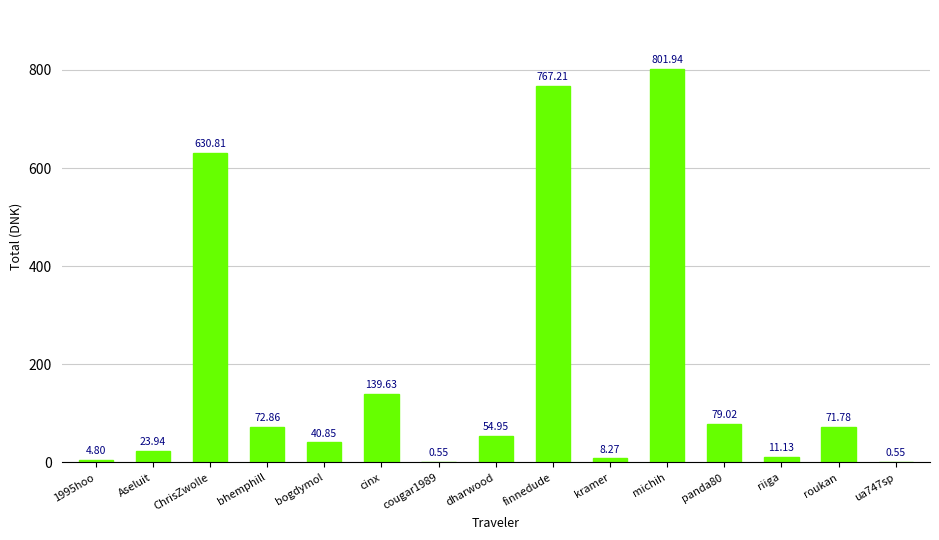

Where is the data nearest to the value 401?

ChrisZwolle